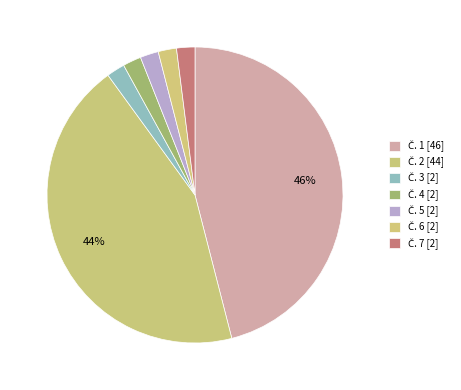

What is the largest slice in the pie chart?

Č. 1